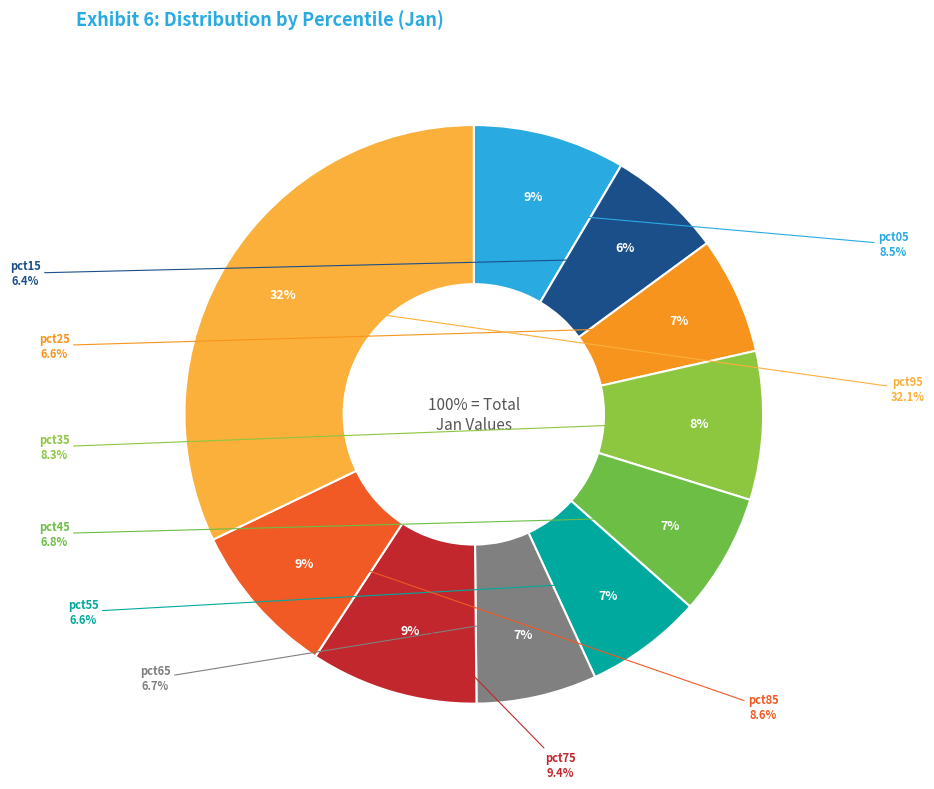

What is the total percentage of pct65 and pct55?

13.3%